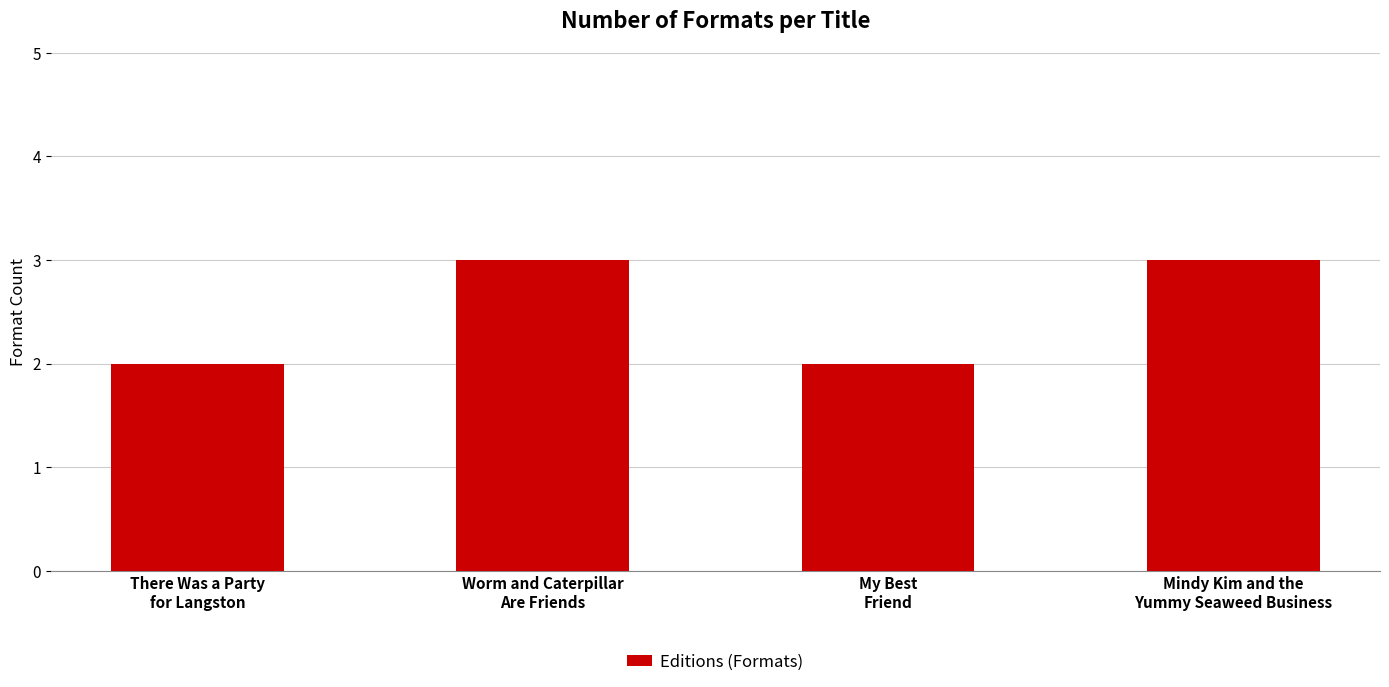

What is the smallest value displayed?

2